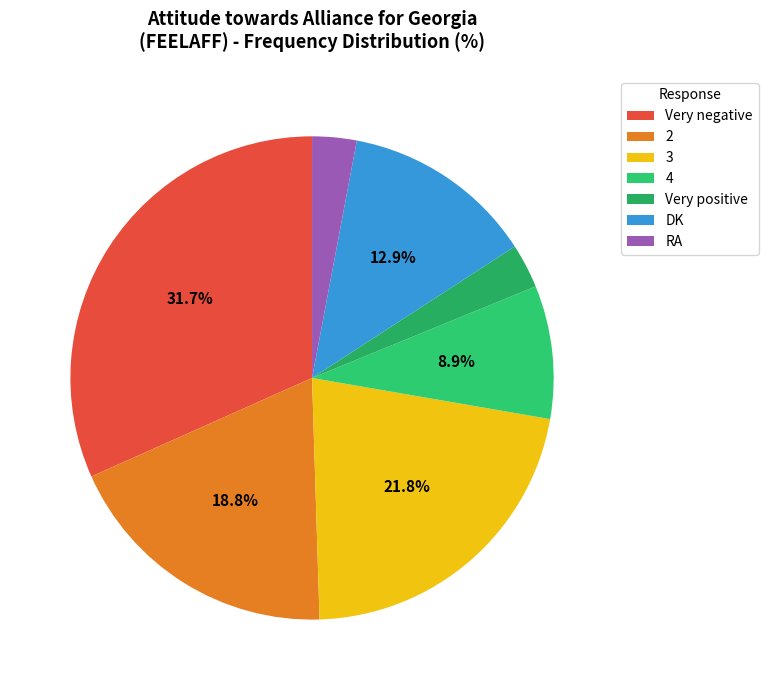

What percentage is the 2 slice, to the nearest percent?

19%